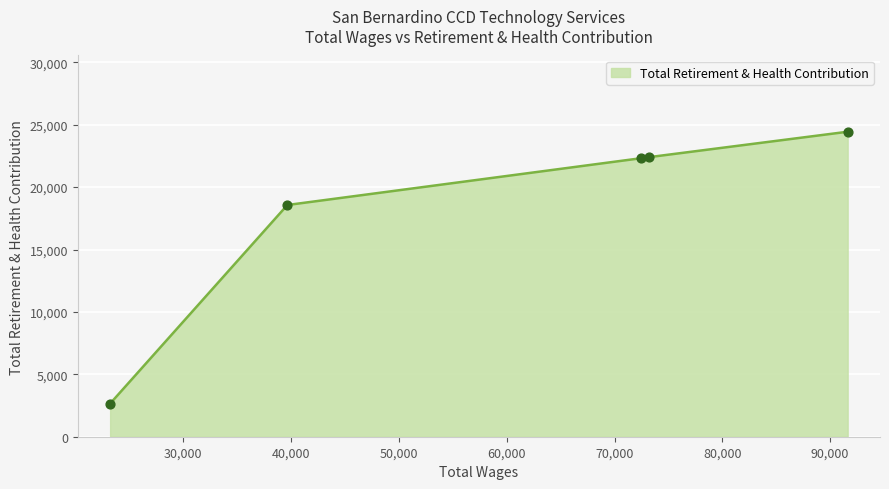

What is the change in value from 73202.0 to 39656.0?

-3834